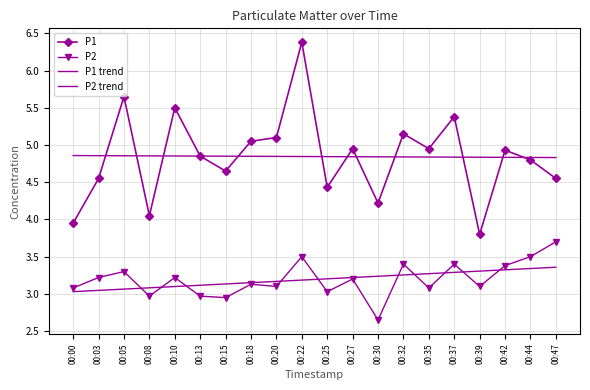

At which category does the chart reach its minimum across all series?

00:30